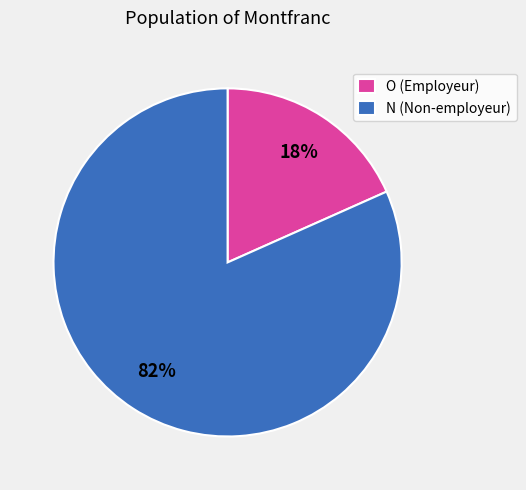

Is there a majority slice in this chart?

Yes